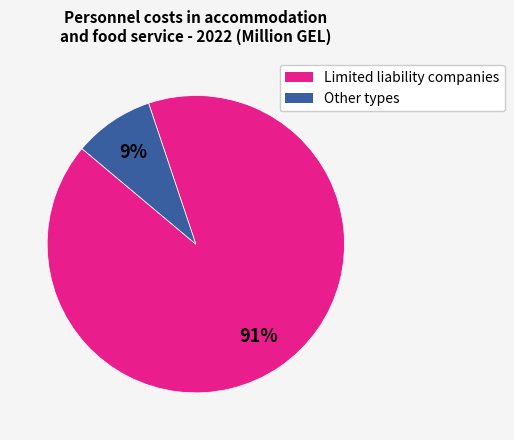

To the nearest percent, what is the average slice percentage?

50%